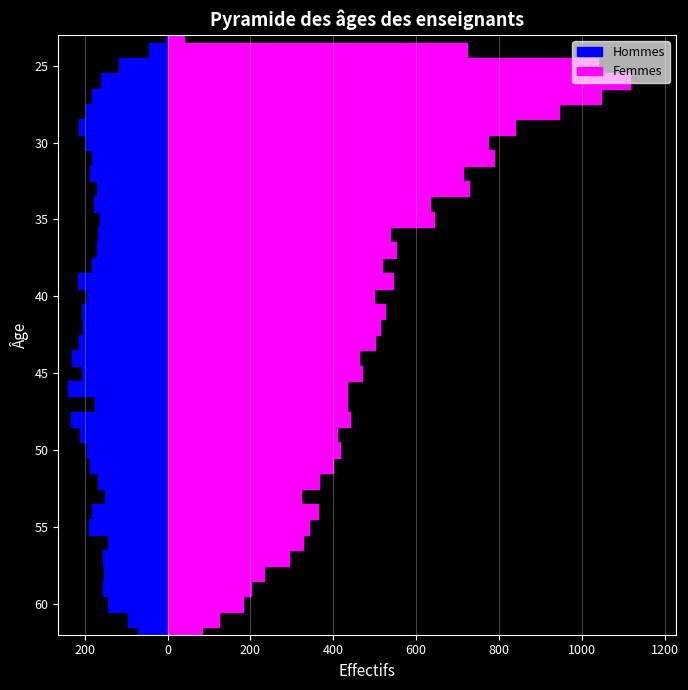

Reading left to right, what are all the values shown in this chart?

Hommes: -5	-45	-117	-162	-183	-198	-213	-196	-182	-187	-170	-178	-163	-169	-170	-182	-216	-195	-206	-205	-215	-230	-207	-240	-175	-233	-211	-194	-187	-168	-152	-182	-189	-143	-157	-154	-155	-145	-95	-72
Femmes: 40	724	1038	1116	1046	944	839	774	787	714	728	633	642	536	551	517	545	499	525	513	500	461	470	434	433	440	408	417	400	365	323	362	341	328	294	232	202	183	125	82